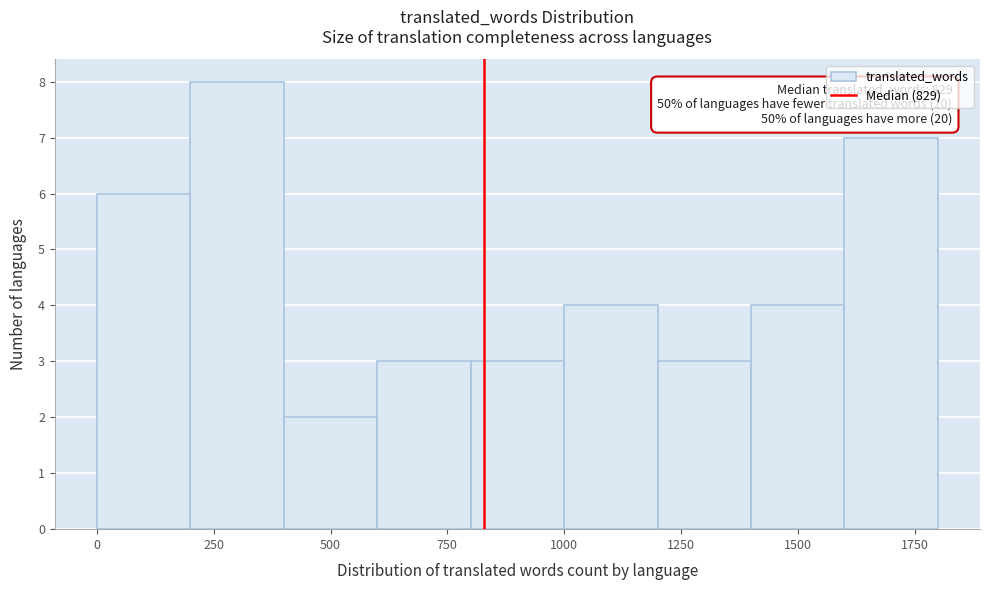

Which range on the x-axis has the tallest bar?

200 to 400